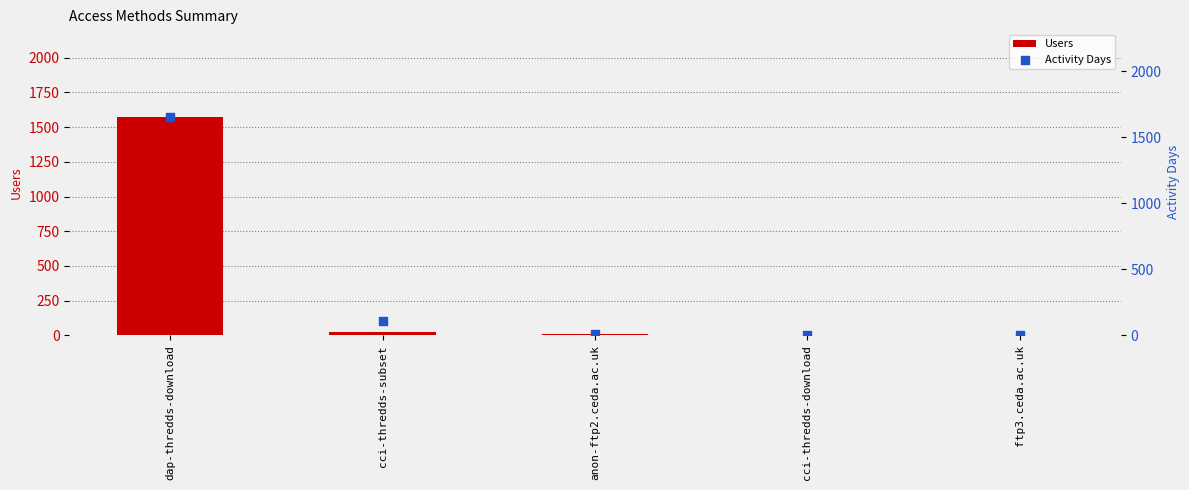

Is the value of Users at ftp3.ceda.ac.uk greater than the value of Activity Days at cci-thredds-subset?

No